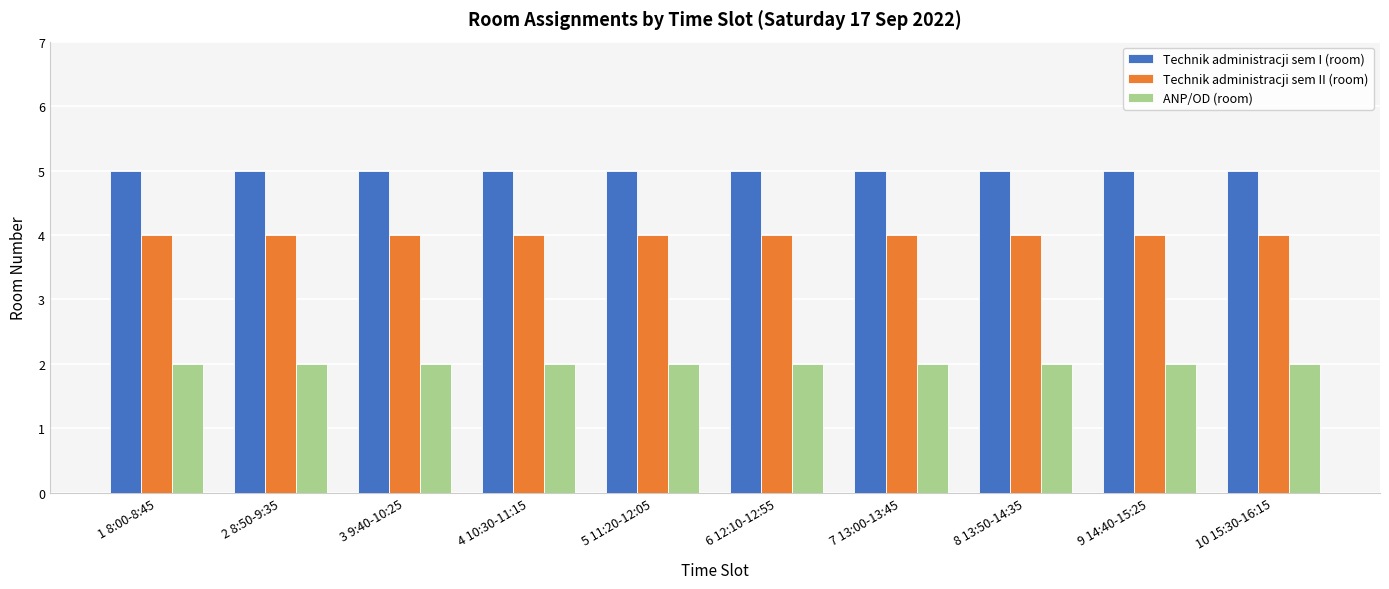

What is the maximum value shown in the chart?

5